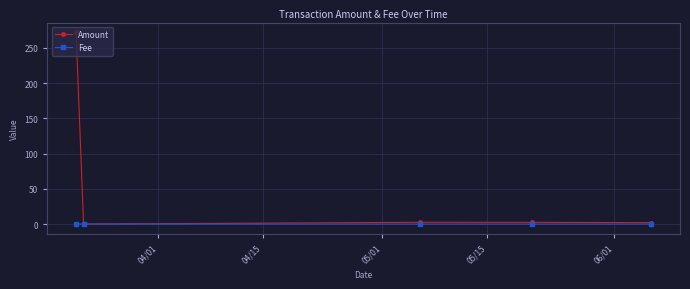

Which series has the largest total across all categories?

Amount